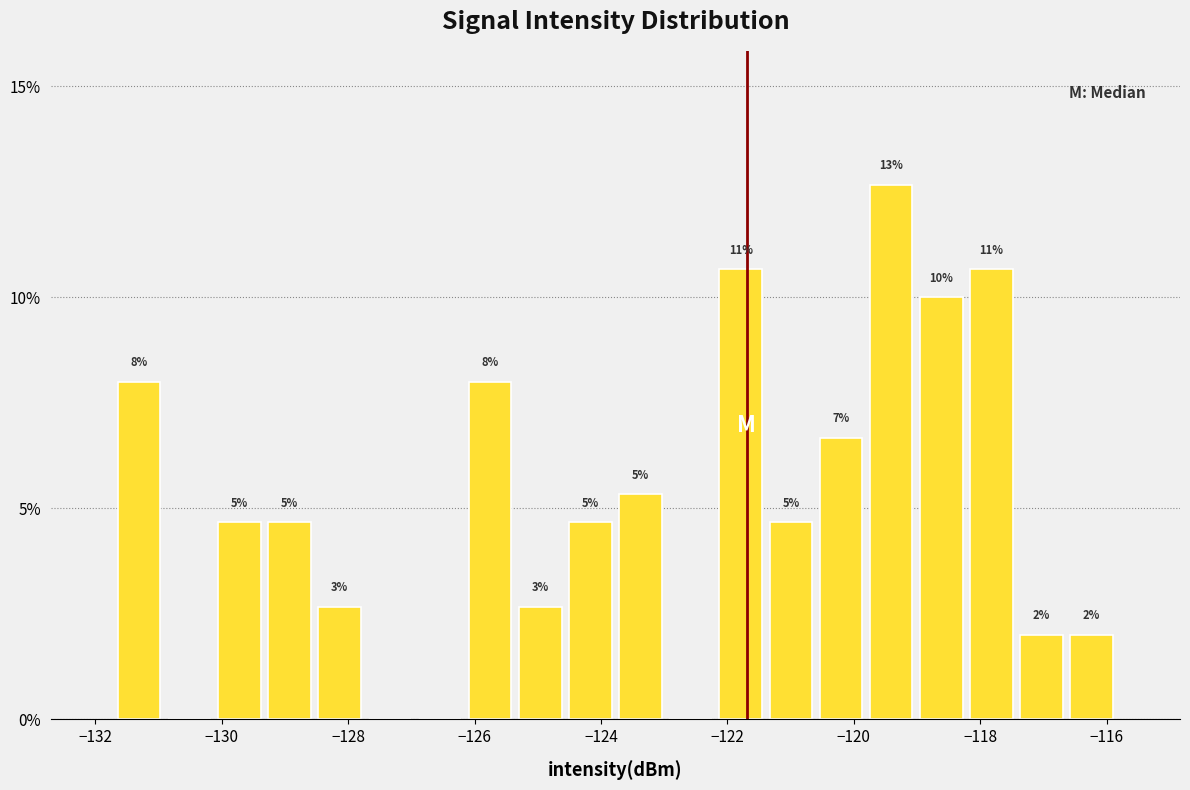

Read against the x-axis, roughly where is the centre of the tallest bar?

-119.4